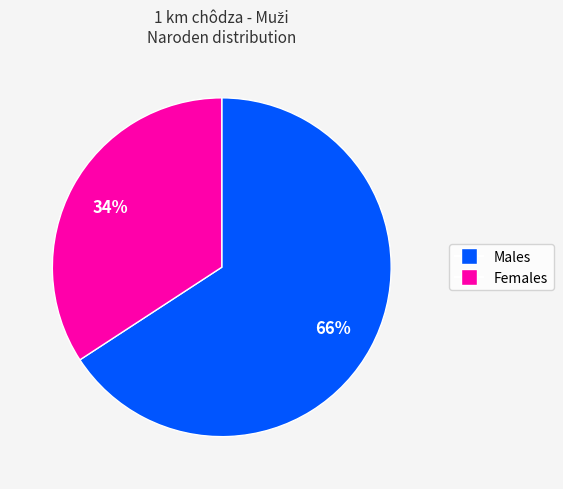

To the nearest percent, what is the difference between the largest and smallest slice percentages?

32%